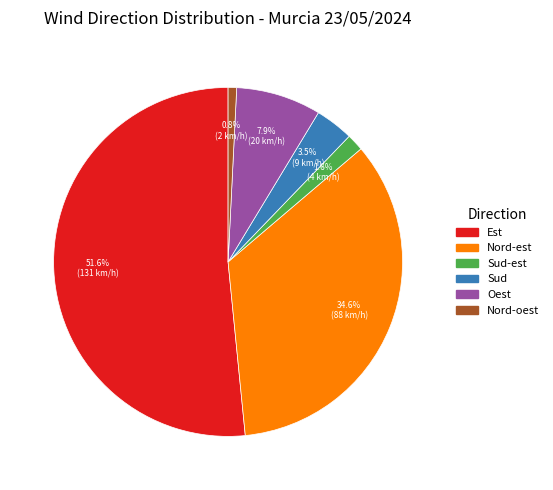

Is there any slice that represents more than half of the pie?

Yes